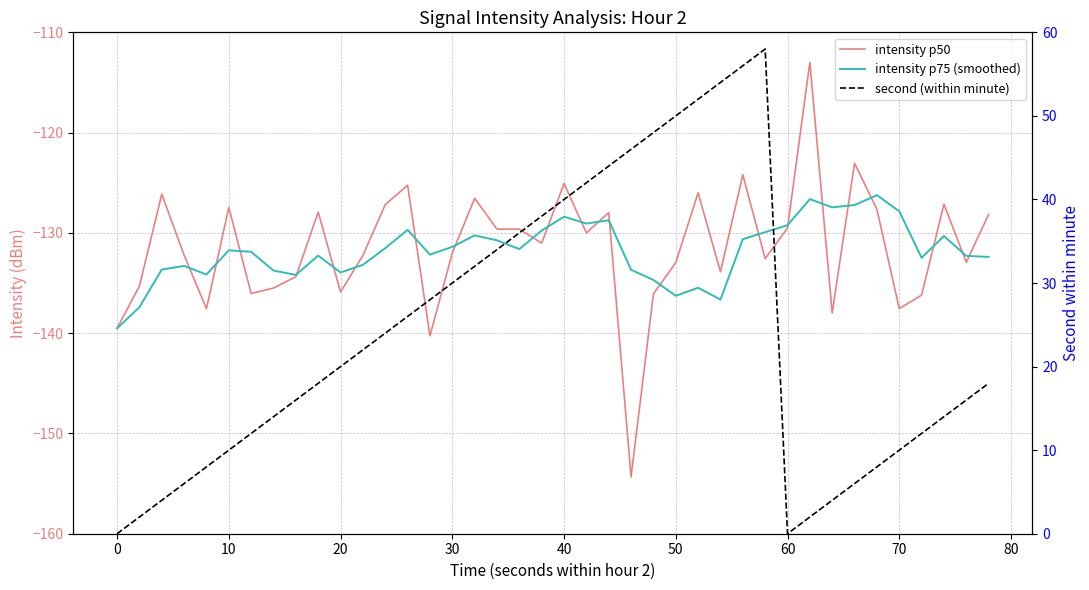

Count the number of data series in this chart.

3